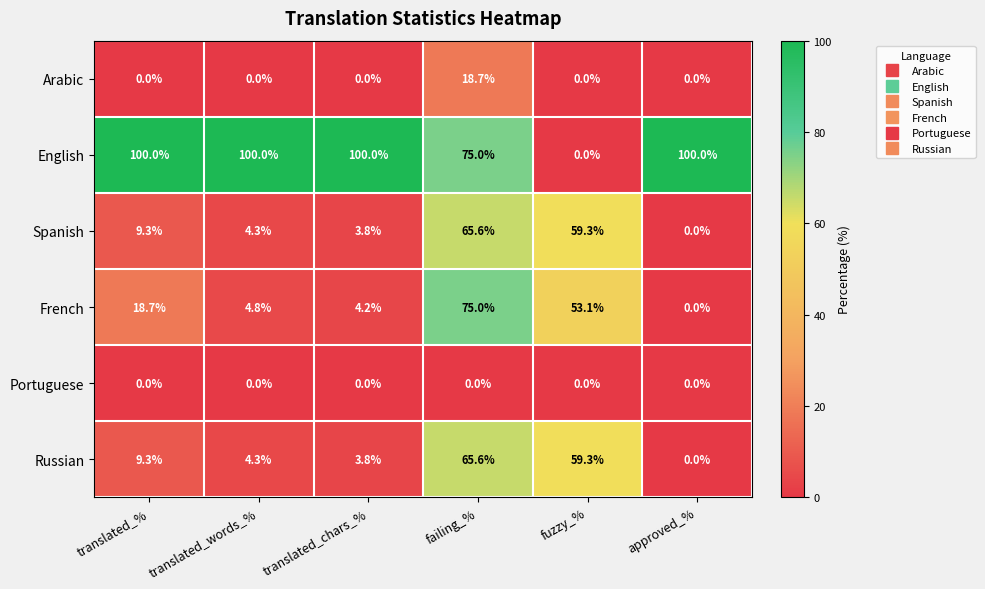

The Spanish series shows -35.4 at approved_%. True or false?

False